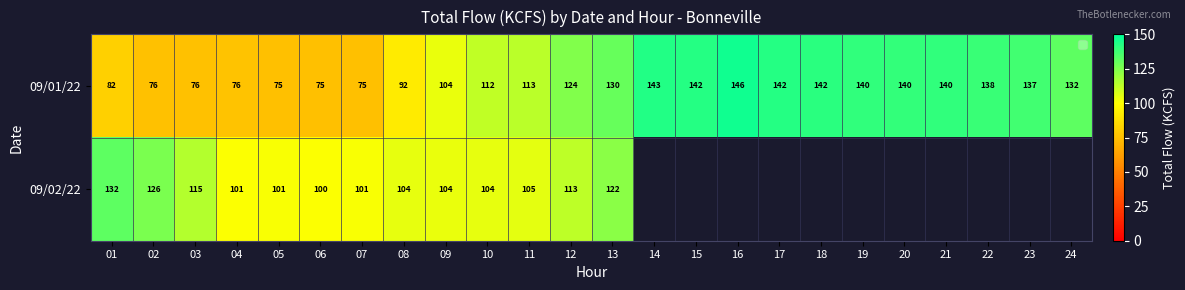

Which has a higher value, 20 or 13?

20